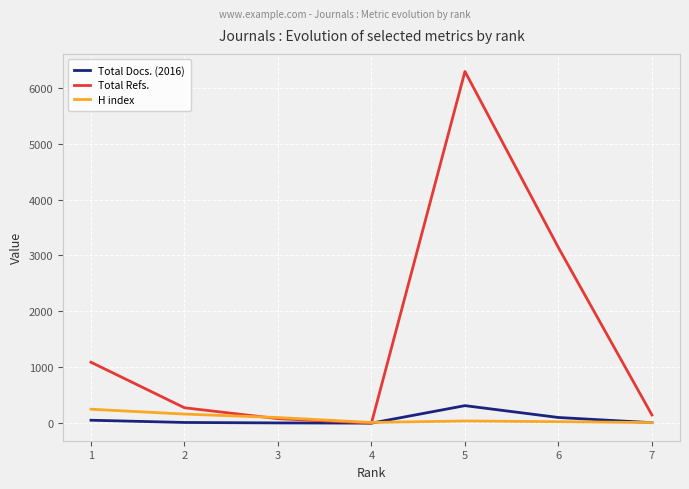

Which series changed the most between 1 and 3?

Total Refs.